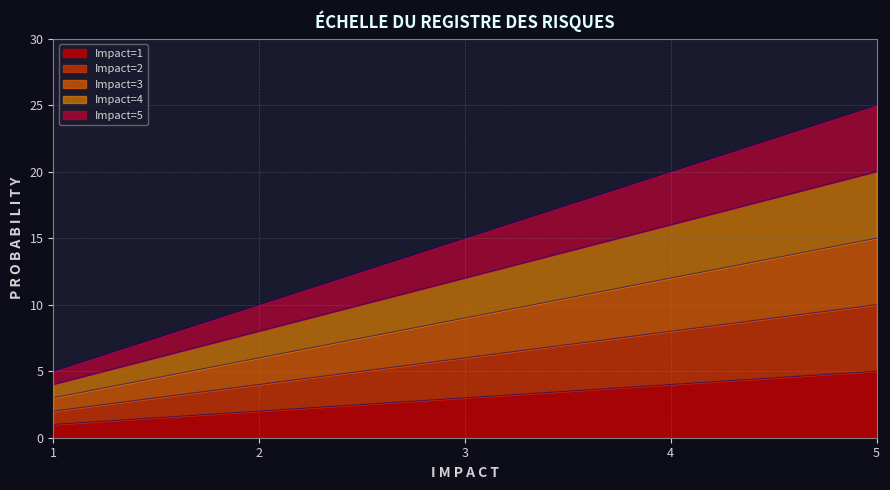

Does the chart have visible grid lines?

Yes